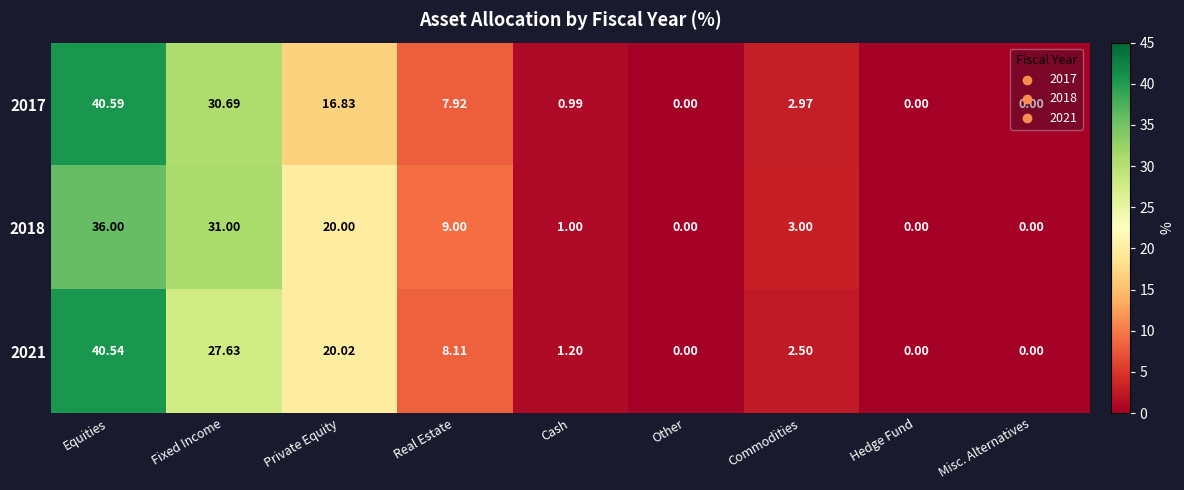

At which label does 2018 first exceed 3?

Equities